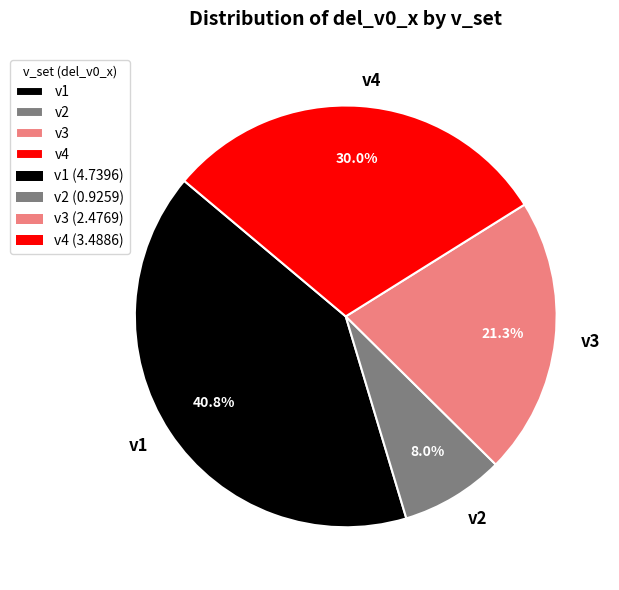

Rank the categories by value from highest to lowest.

v1, v4, v3, v2